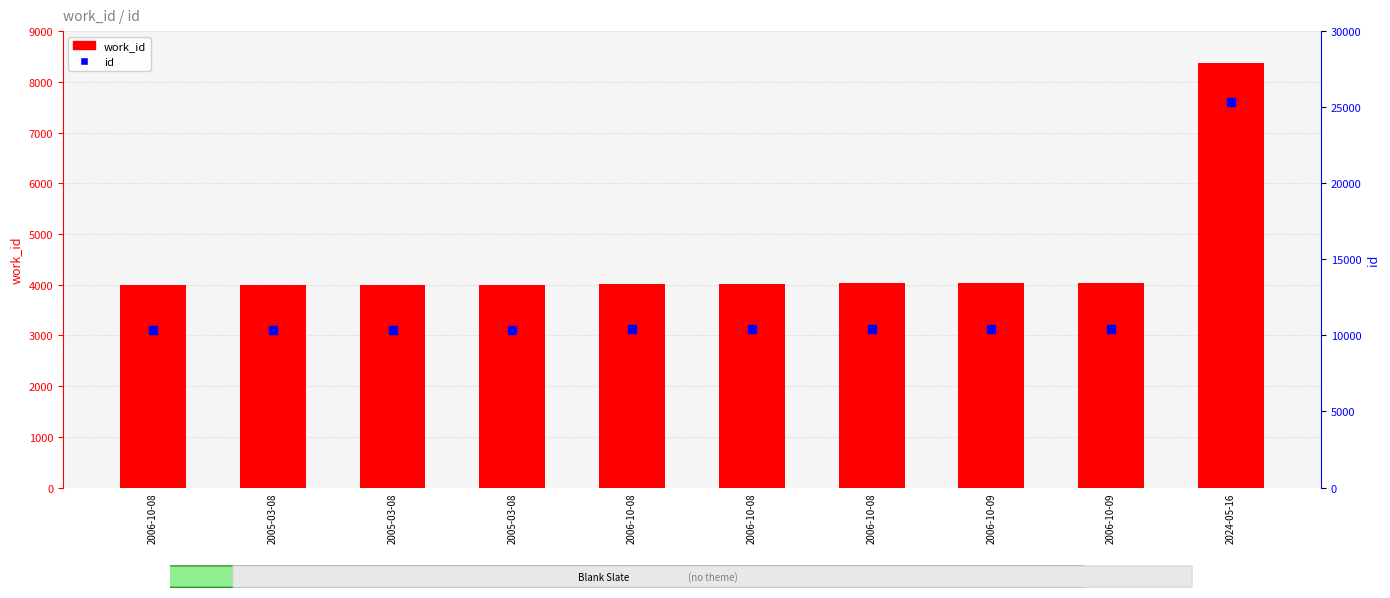

Which series has the largest total across all categories?

id